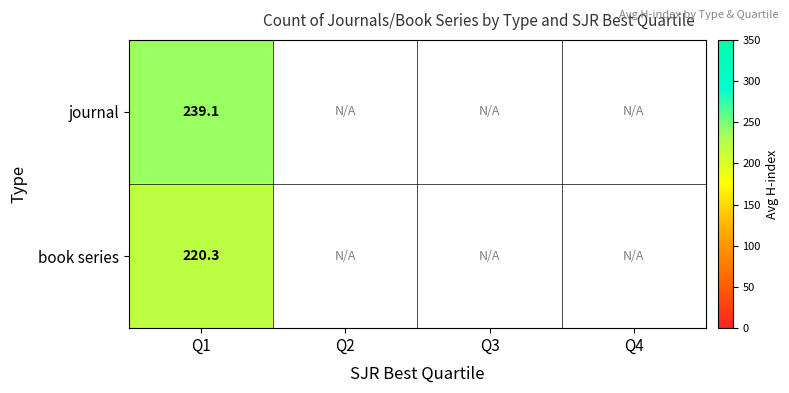

True or false: journal has a value of 136.7 at Q1.

False